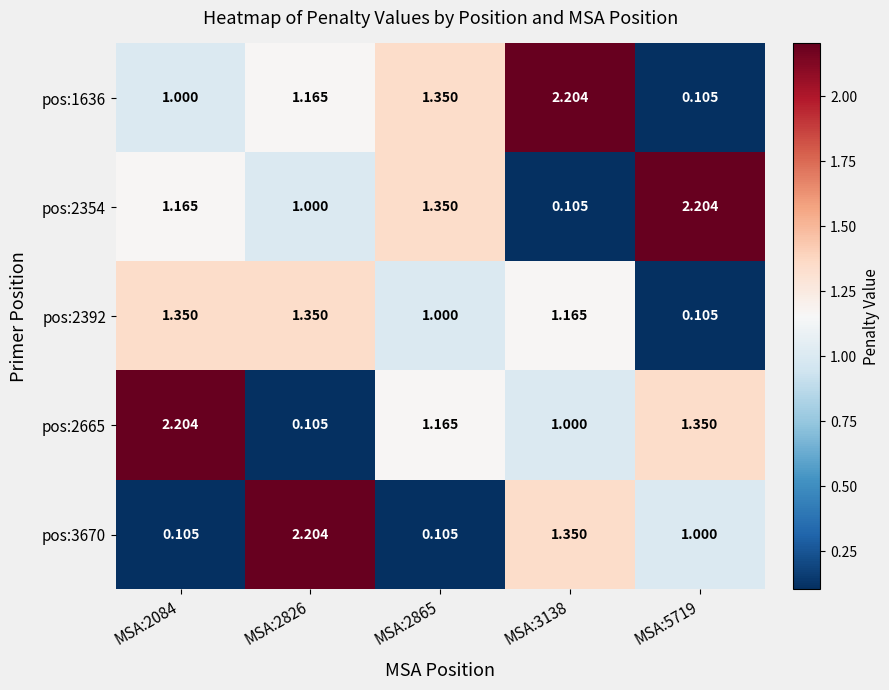

How many categories are shown in the chart?

5